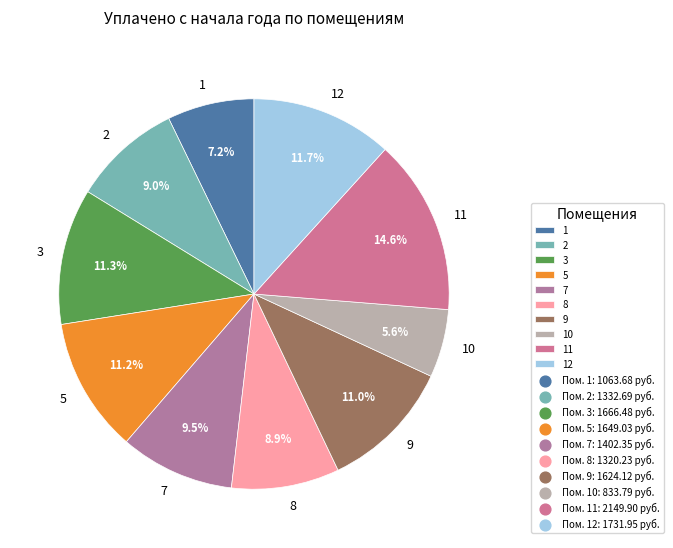

What percentage is NOT represented by 7?

90.5%